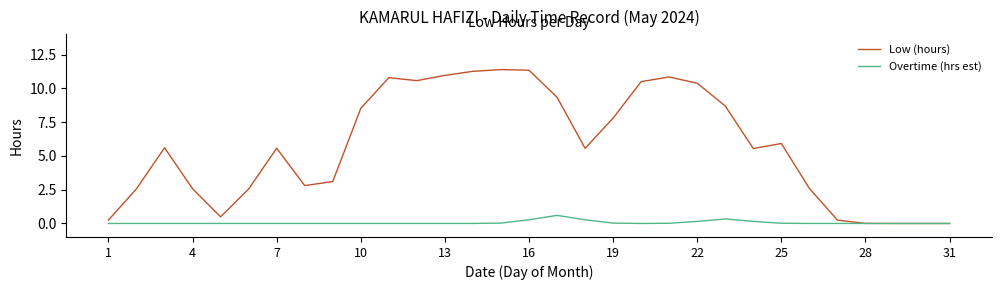

What is the maximum value shown in the chart?

11.4